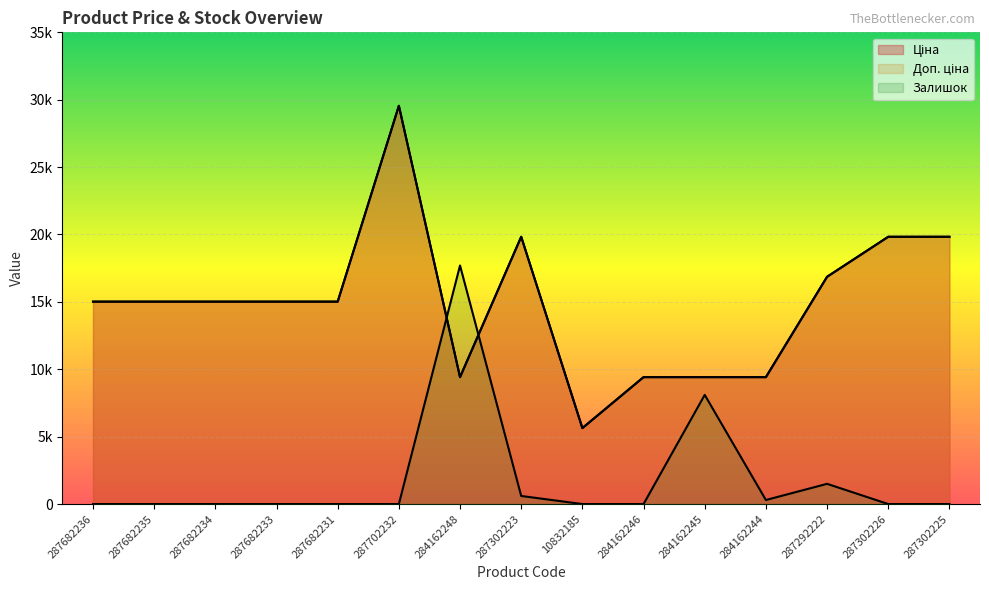

At which label is Залишок closest to 8850?

284162245